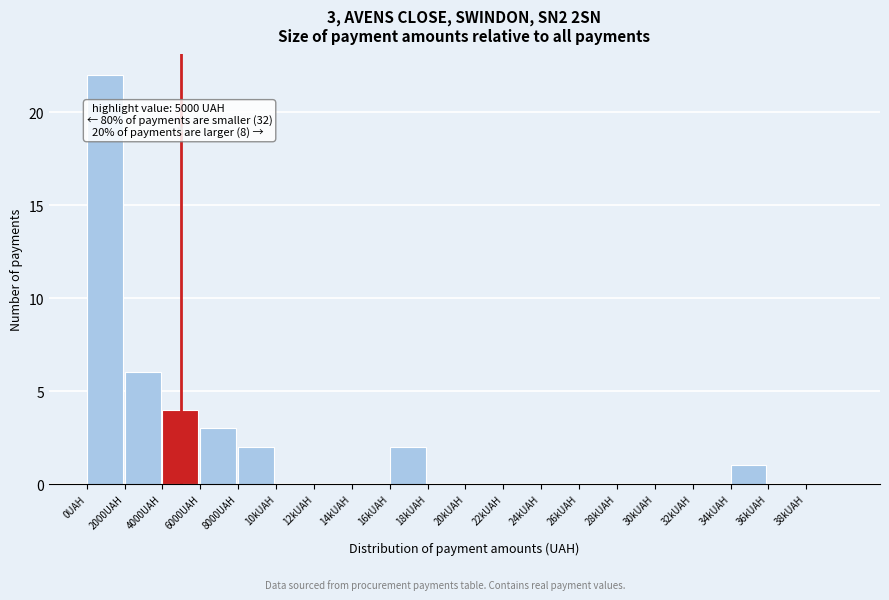

Reading left to right, list all the values displayed in this chart.

0UAH=22	2000UAH=6	4000UAH=4	6000UAH=3	8000UAH=2	10kUAH=0	12kUAH=0	14kUAH=0	16kUAH=2	18kUAH=0	20kUAH=0	22kUAH=0	24kUAH=0	26kUAH=0	28kUAH=0	30kUAH=0	32kUAH=0	34kUAH=1	36kUAH=0	38kUAH=0